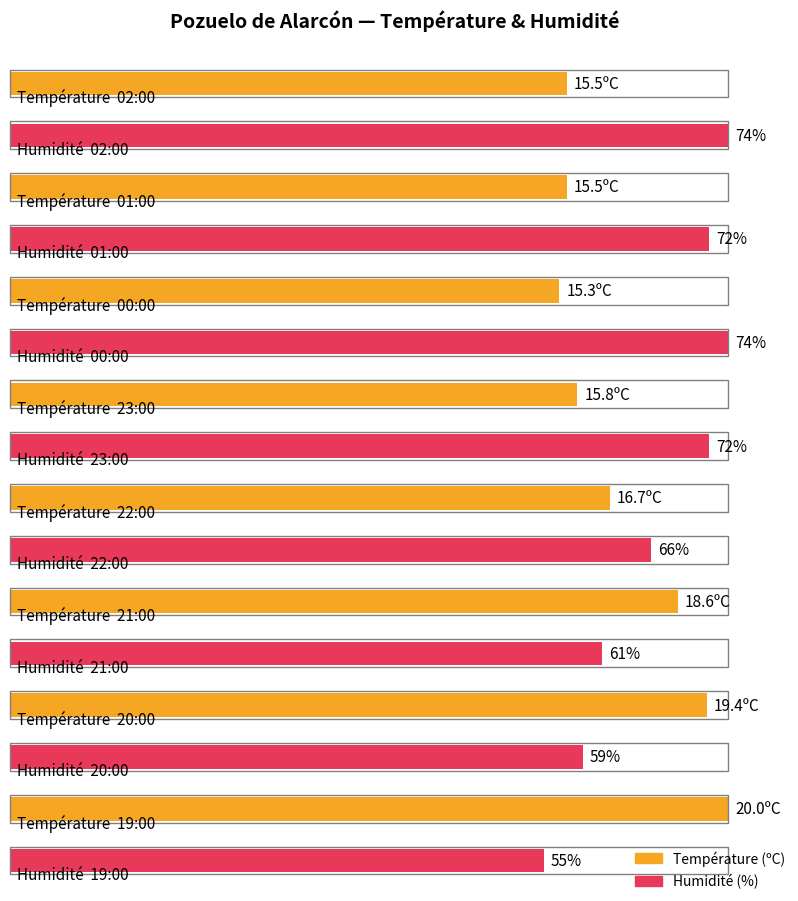

How many bars are there in each group?

2